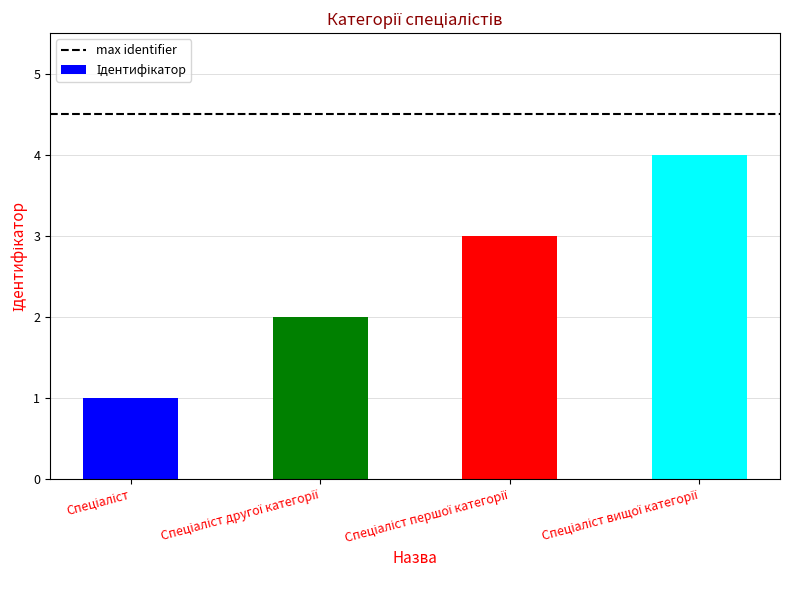

Count the number of data series in this chart.

1